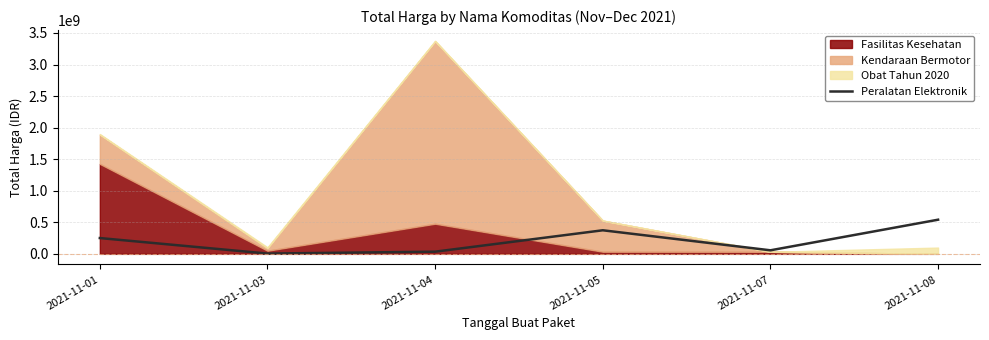

How many interior local peaks (higher than both neighbors) does the data have?

1